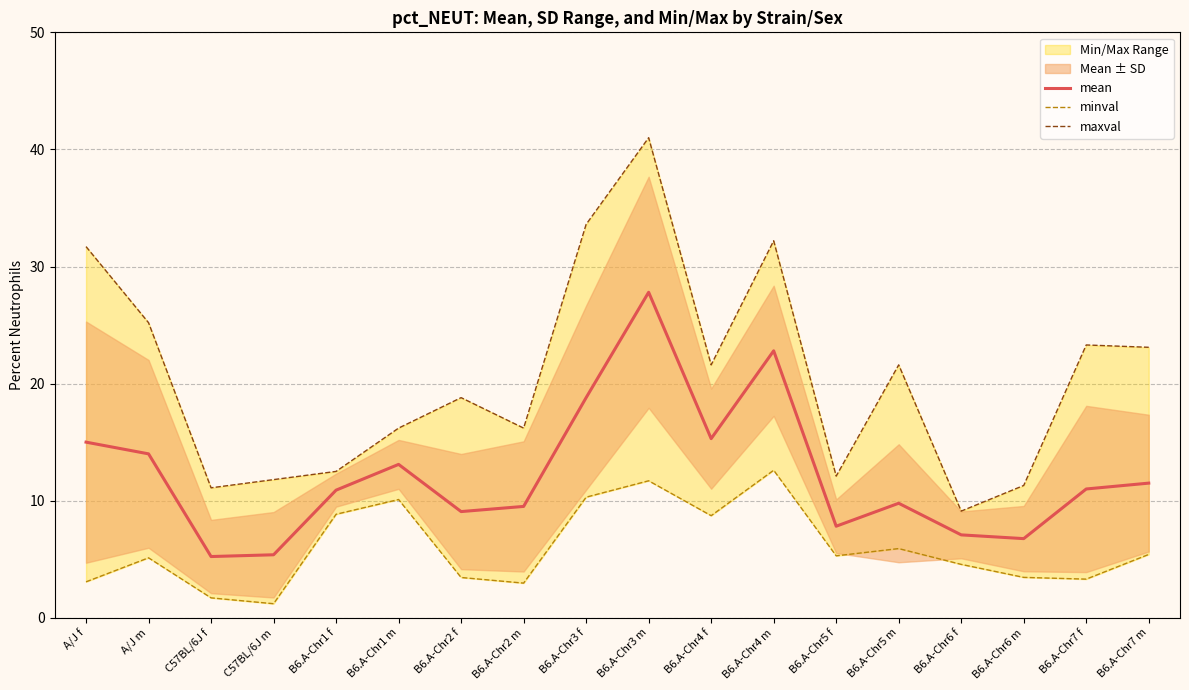

What is the difference between the maximum and second lowest values in the maxval series?

29.9